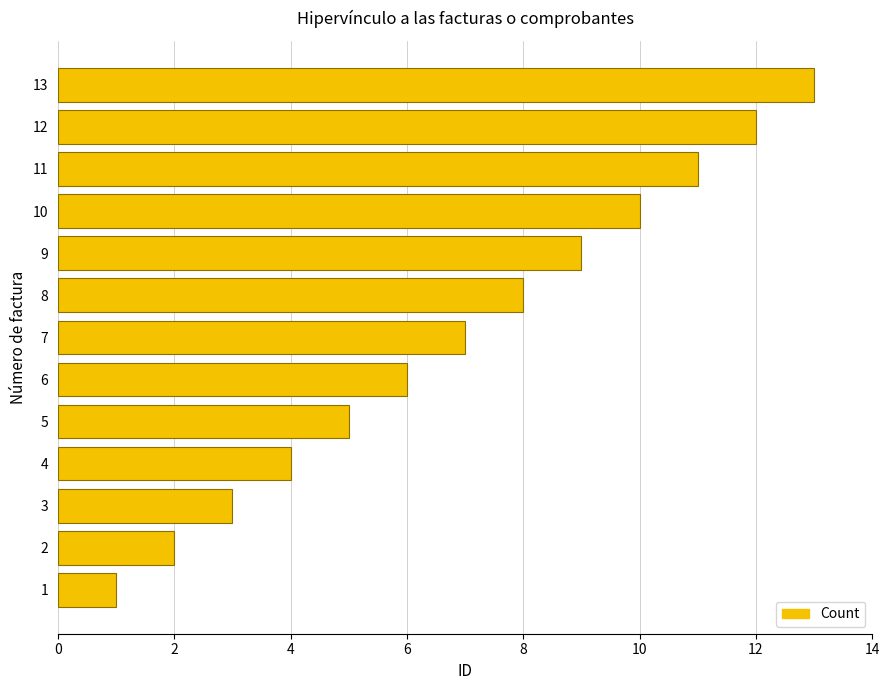

What is the maximum value shown in the chart?

13